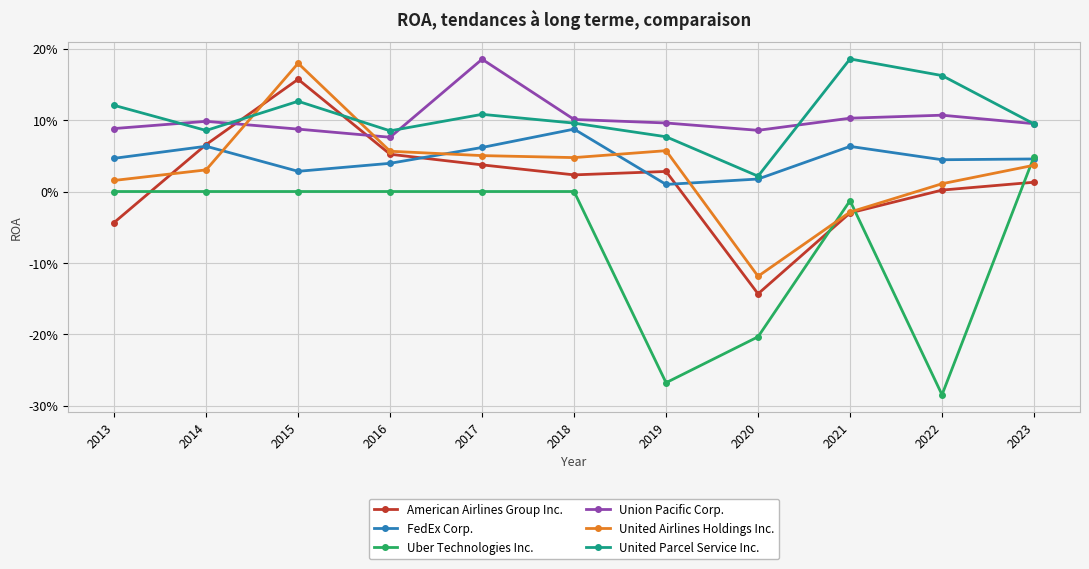

Is the value of United Parcel Service Inc. at 2021 greater than the value of Uber Technologies Inc. at 2015?

Yes